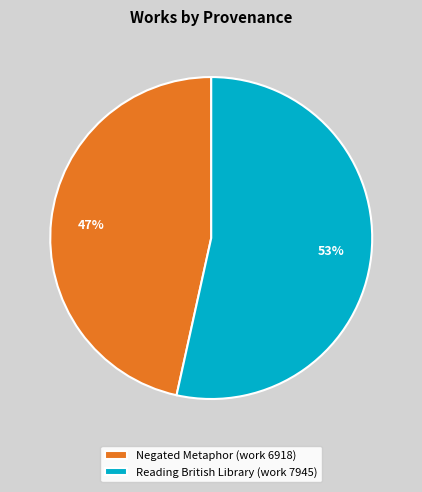

True or false: Reading British Library (work 7945) accounts for 53% of the total.

True